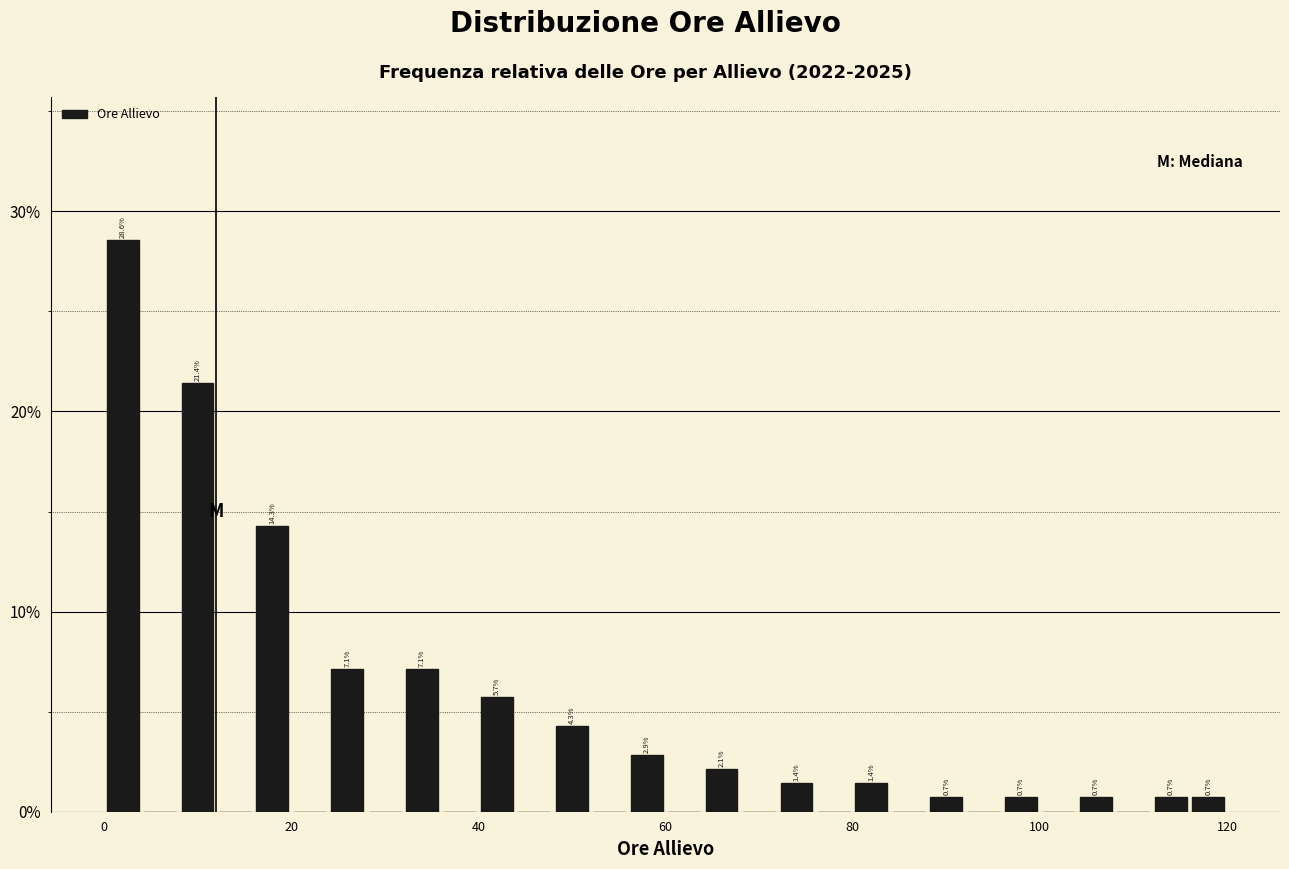

Read against the x-axis, roughly where is the centre of the tallest bar?

2